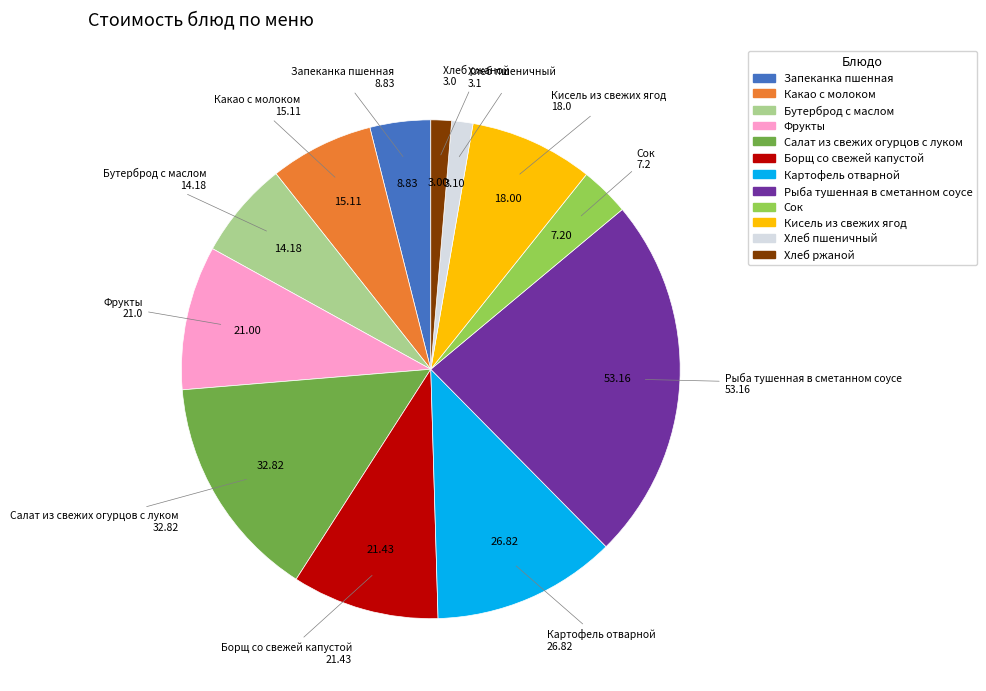

How many segments does this pie chart have?

12